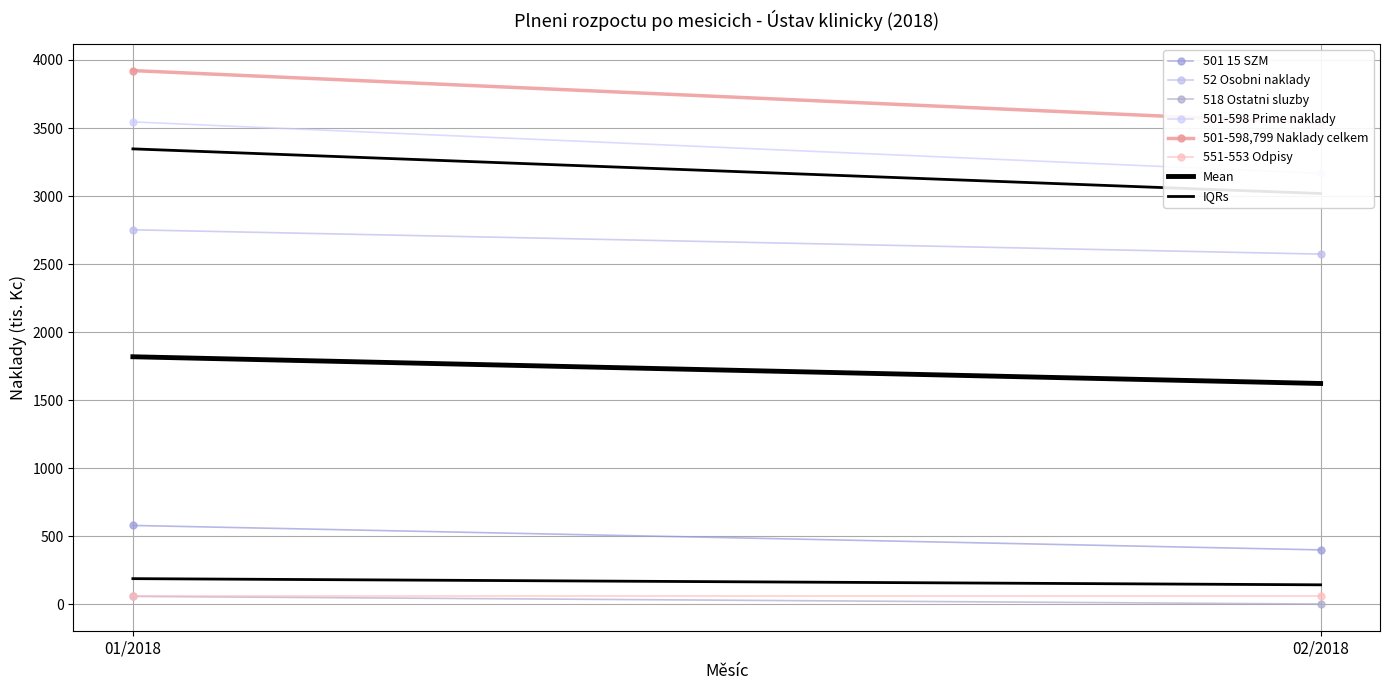

Reading left to right, transcribe all the data shown in this chart.

501 15 SZM: 01/2018=580.5	02/2018=401.0
52 Osobni naklady: 01/2018=2752.4	02/2018=2573.8
518 Ostatni sluzby: 01/2018=59.4	02/2018=3.0
501-598 Prime naklady: 01/2018=3544.9	02/2018=3167.1
501-598,799 Naklady celkem: 01/2018=3921.8	02/2018=3536.3
551-553 Odpisy: 01/2018=58.7	02/2018=58.7